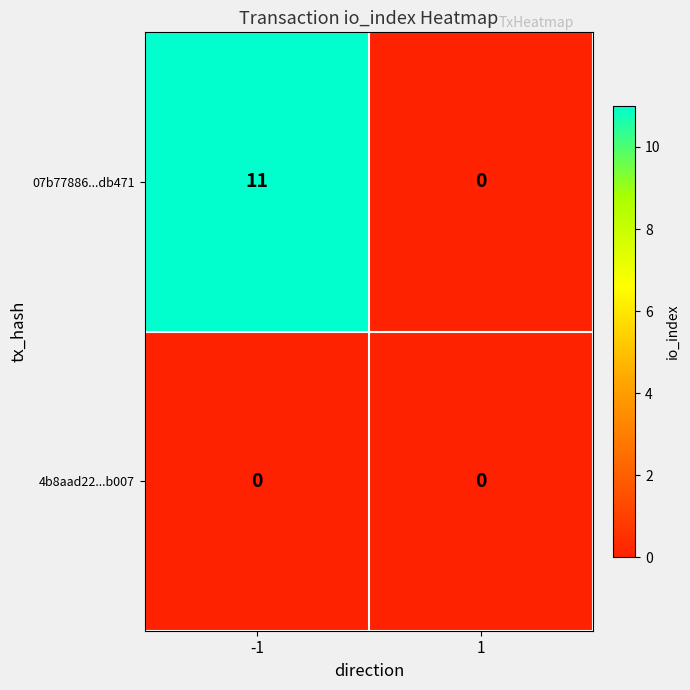

Reading left to right, transcribe all the data shown in this chart.

07b77886...db471: 11	0
4b8aad22...b007: 0	0